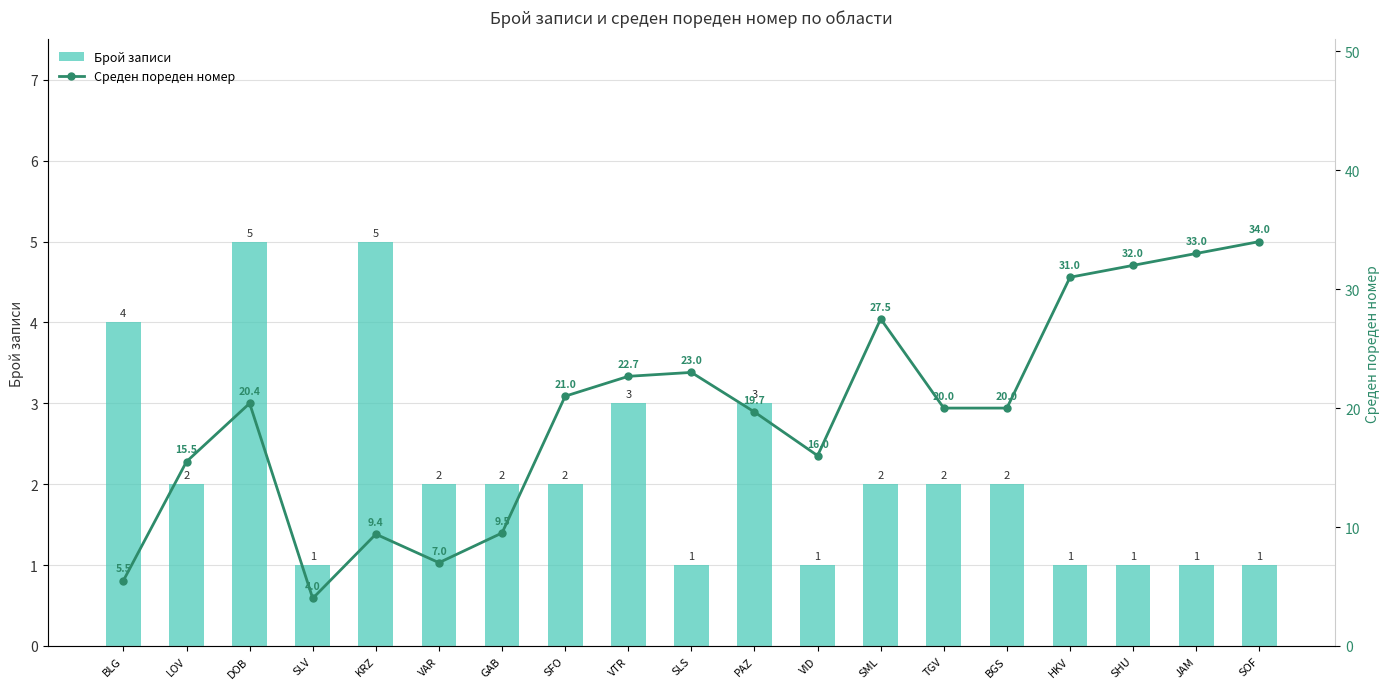

List the series in order of their overall mean, highest first.

Среден пореден номер, Брой записи